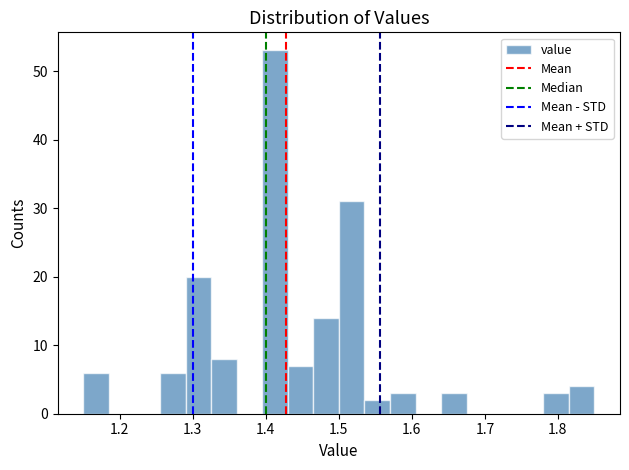

Read against the x-axis, roughly where is the centre of the tallest bar?

1.41